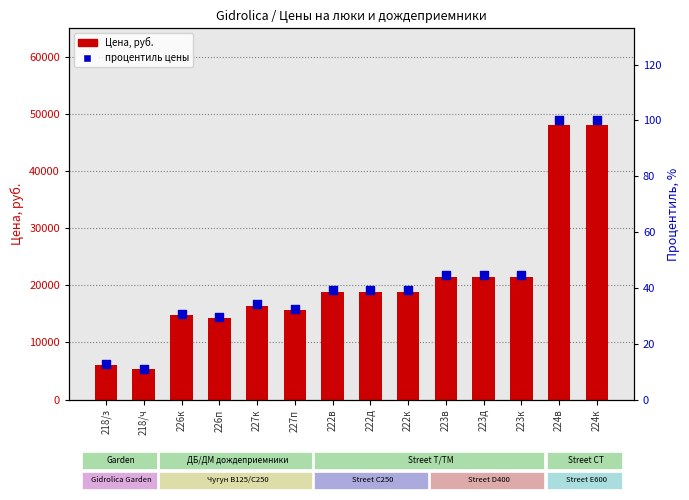

Which series reaches the minimum Y coordinate?

процентиль цены